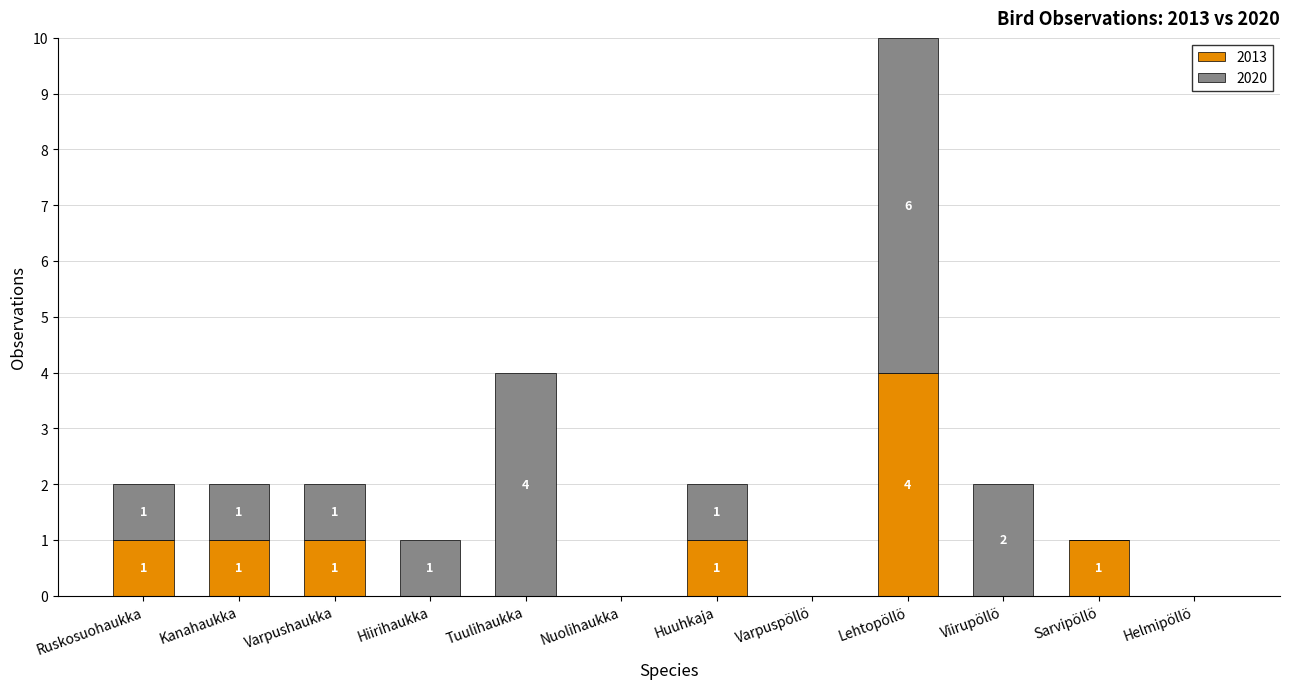

Reading right to left, list the values for the 2013 series.

Helmipöllö=0	Sarvipöllö=1	Viirupöllö=0	Lehtopöllö=4	Varpuspöllö=0	Huuhkaja=1	Nuolihaukka=0	Tuulihaukka=0	Hiirihaukka=0	Varpushaukka=1	Kanahaukka=1	Ruskosuohaukka=1